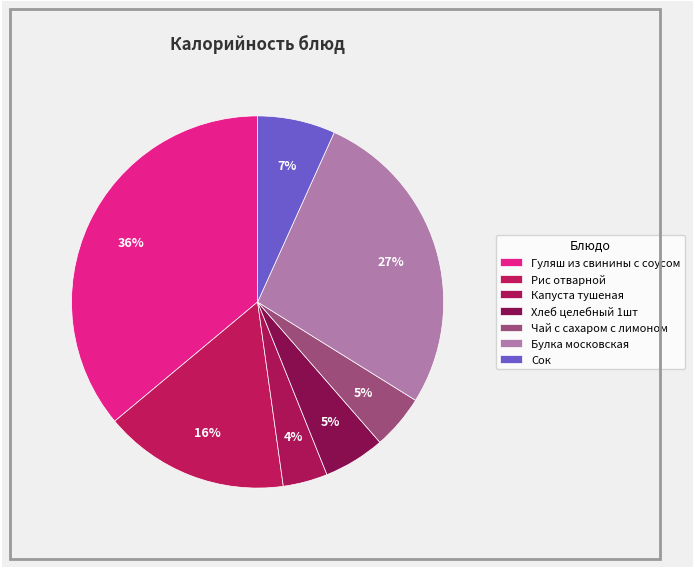

Does any single category account for the majority?

No